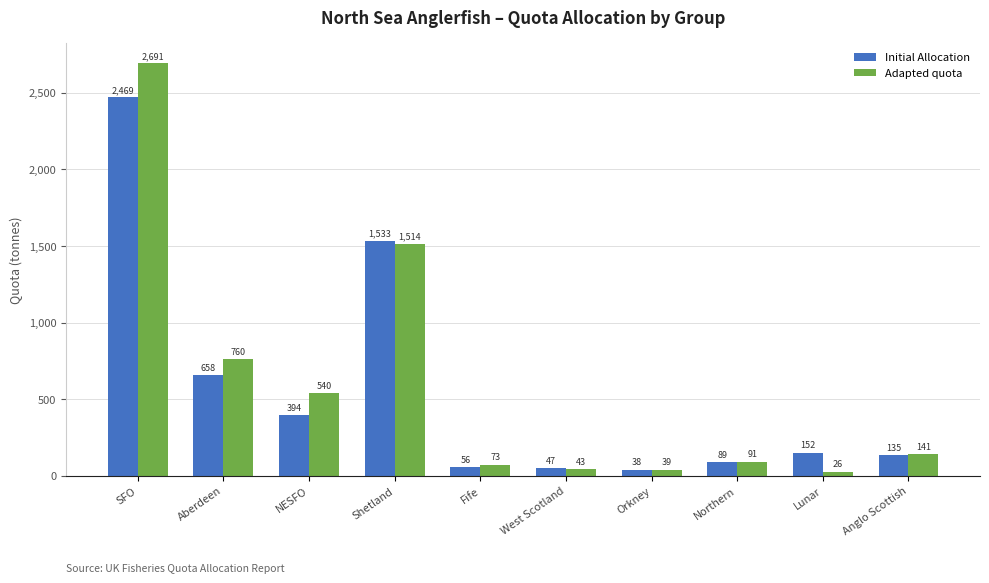

How many bars are there in total?

20